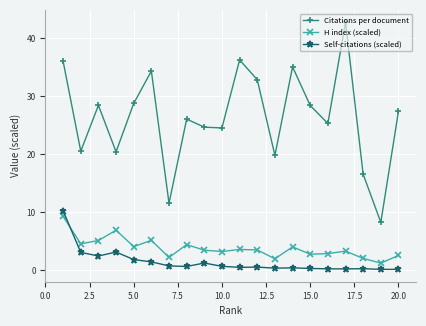

How many interior local valleys does the Citations per document series have?

7